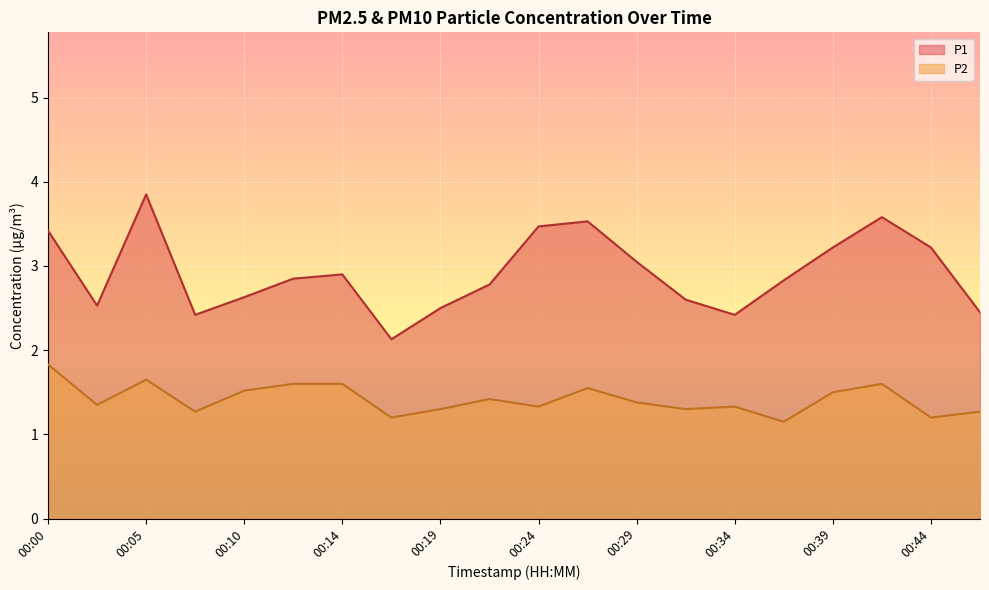

Is the value of P1 at 00:19 greater than the value of P2 at 00:34?

Yes